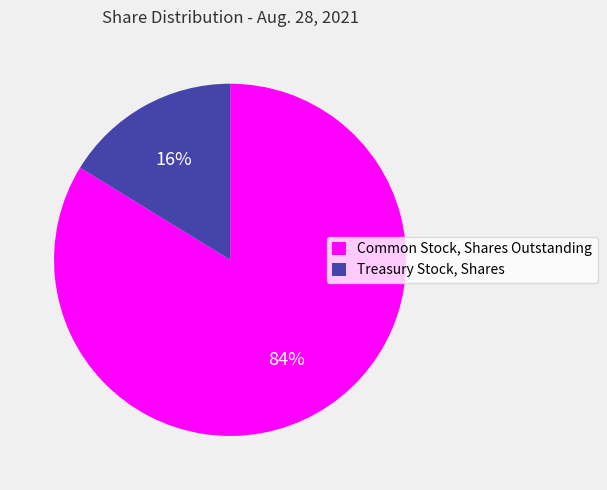

The Common Stock, Shares Outstanding slice represents 84% of the pie. True or false?

True